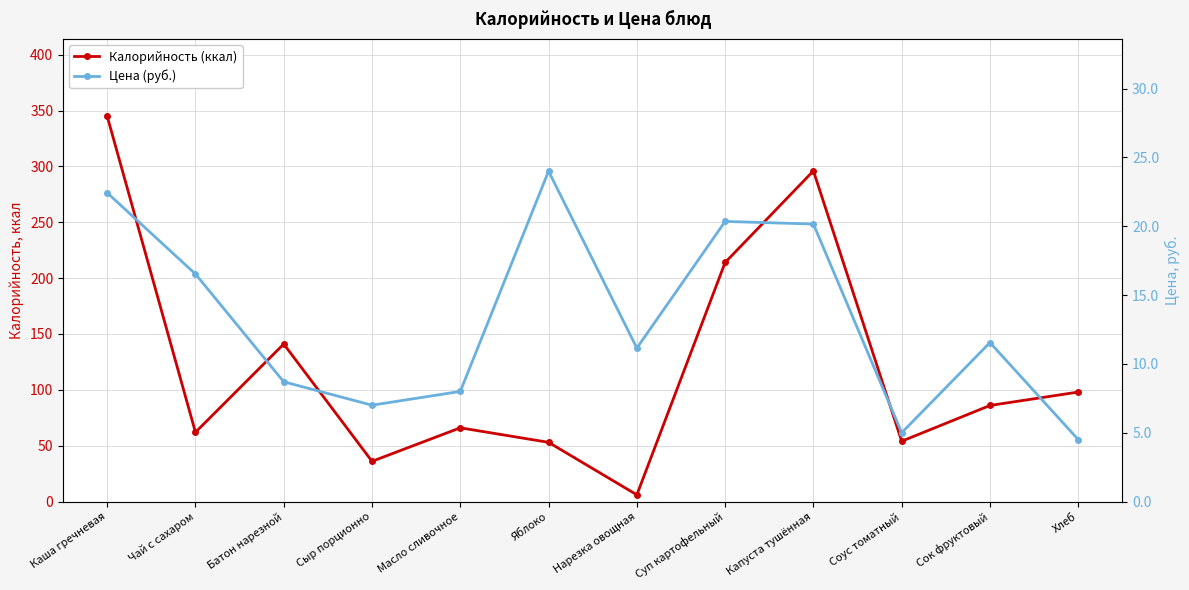

What is the minimum value for Цена (руб.)?

4.5